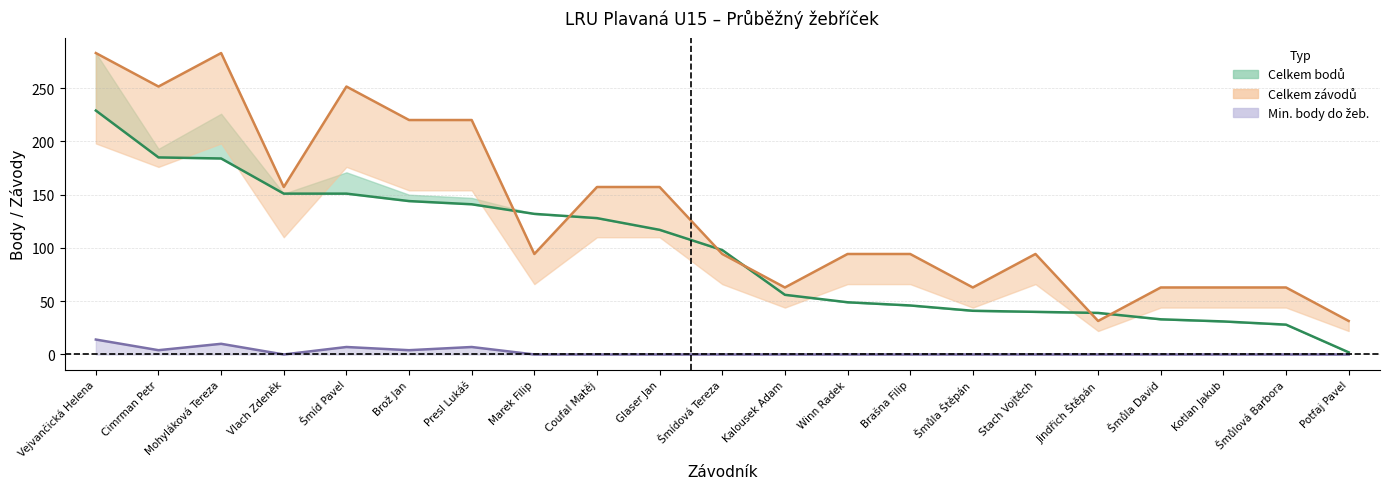

Does the chart have visible grid lines?

Yes